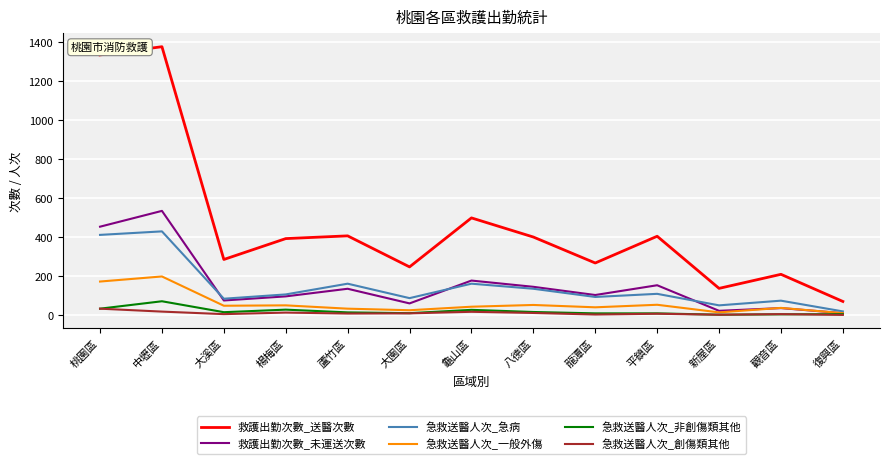

Does the chart have visible grid lines?

Yes